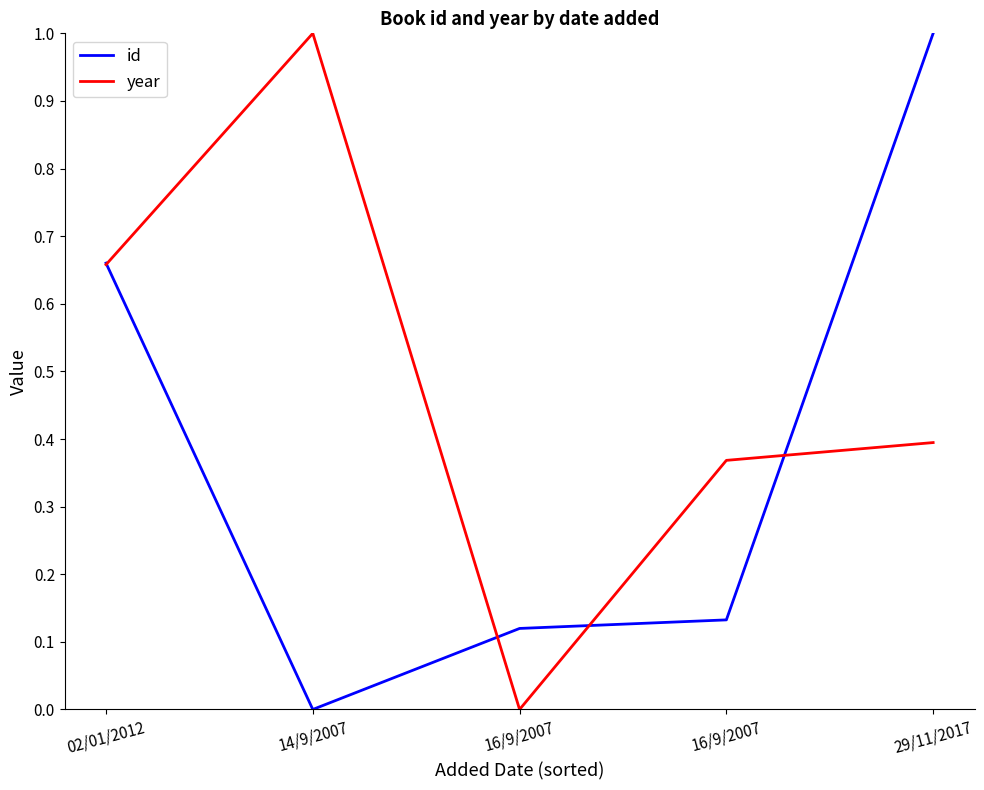

What are all the series names shown in the legend?

id, year